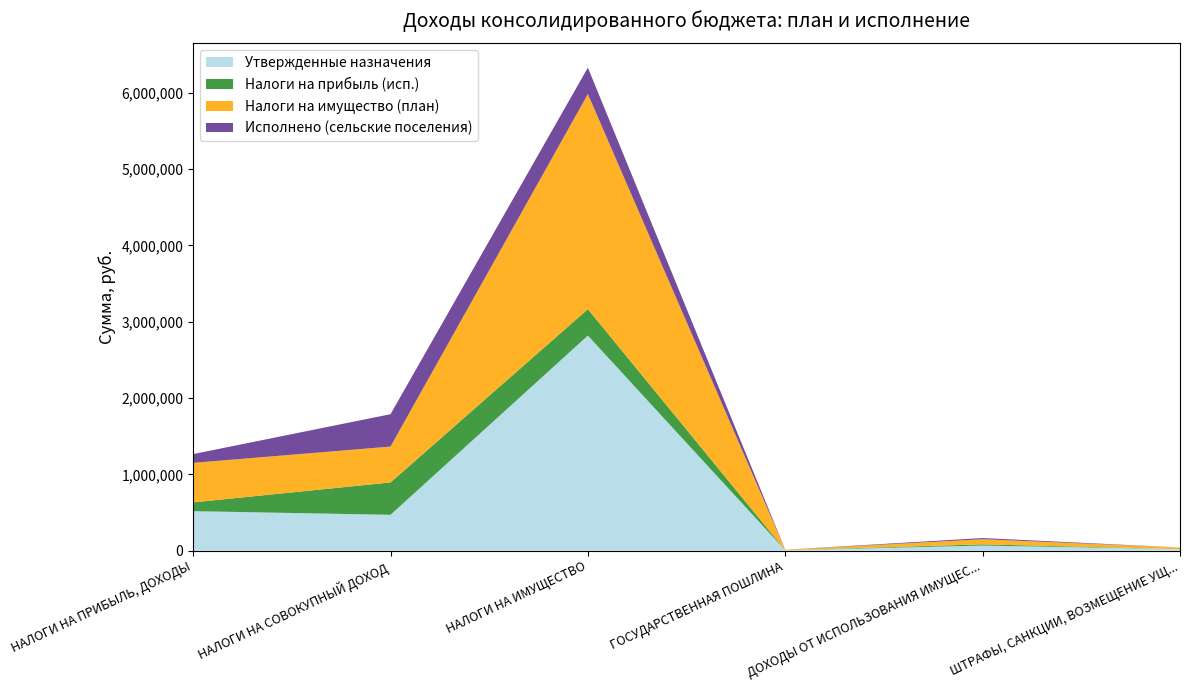

Reading left to right, transcribe all the data shown in this chart.

Утвержденные назначения: НАЛОГИ НА ПРИБЫЛЬ, ДОХОДЫ=517700.0	НАЛОГИ НА СОВОКУПНЫЙ ДОХОД=470000.0	НАЛОГИ НА ИМУЩЕСТВО=2817900.0	ГОСУДАРСТВЕННАЯ ПОШЛИНА=5800.0	ДОХОДЫ ОТ ИСПОЛЬЗОВАНИЯ ИМУЩЕСТВА=67100.0	ШТРАФЫ, САНКЦИИ, ВОЗМЕЩЕНИЕ УЩЕРБА=20800.0
Налоги на прибыль (исп.): НАЛОГИ НА ПРИБЫЛЬ, ДОХОДЫ=114991.5	НАЛОГИ НА СОВОКУПНЫЙ ДОХОД=423994.4	НАЛОГИ НА ИМУЩЕСТВО=346506.0	ГОСУДАРСТВЕННАЯ ПОШЛИНА=400.0	ДОХОДЫ ОТ ИСПОЛЬЗОВАНИЯ ИМУЩЕСТВА=15615.0	ШТРАФЫ, САНКЦИИ, ВОЗМЕЩЕНИЕ УЩЕРБА=0.0
Налоги на имущество (план): НАЛОГИ НА ПРИБЫЛЬ, ДОХОДЫ=517700.0	НАЛОГИ НА СОВОКУПНЫЙ ДОХОД=470000.0	НАЛОГИ НА ИМУЩЕСТВО=2817900.0	ГОСУДАРСТВЕННАЯ ПОШЛИНА=5800.0	ДОХОДЫ ОТ ИСПОЛЬЗОВАНИЯ ИМУЩЕСТВА=67100.0	ШТРАФЫ, САНКЦИИ, ВОЗМЕЩЕНИЕ УЩЕРБА=20800.0
Исполнено (сельские поселения): НАЛОГИ НА ПРИБЫЛЬ, ДОХОДЫ=114991.5	НАЛОГИ НА СОВОКУПНЫЙ ДОХОД=423994.4	НАЛОГИ НА ИМУЩЕСТВО=346506.0	ГОСУДАРСТВЕННАЯ ПОШЛИНА=400.0	ДОХОДЫ ОТ ИСПОЛЬЗОВАНИЯ ИМУЩЕСТВА=15615.0	ШТРАФЫ, САНКЦИИ, ВОЗМЕЩЕНИЕ УЩЕРБА=0.0